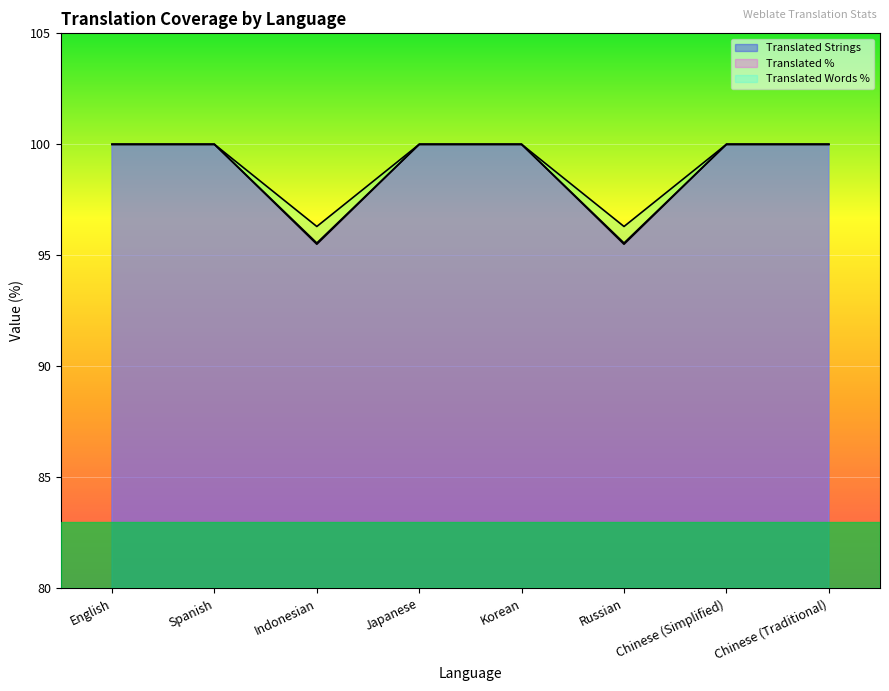

Which has a higher value, Chinese (Traditional) or Japanese?

Chinese (Traditional)